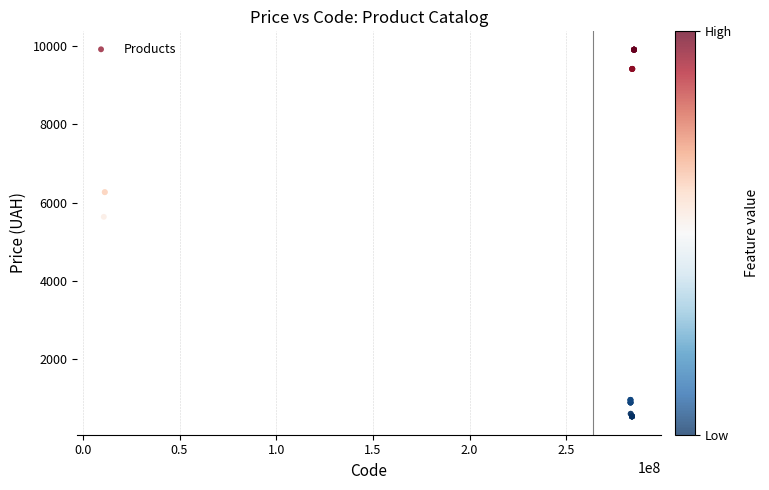

What Y value in the scatter plot is closest to 5221?

5636.0